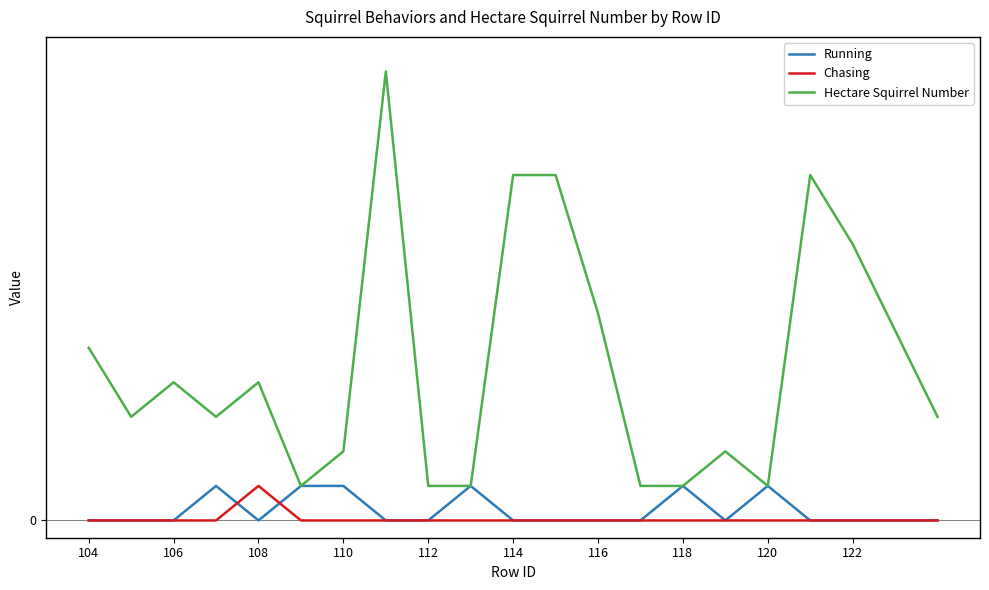

Is this an area chart (filled region under the line)?

No